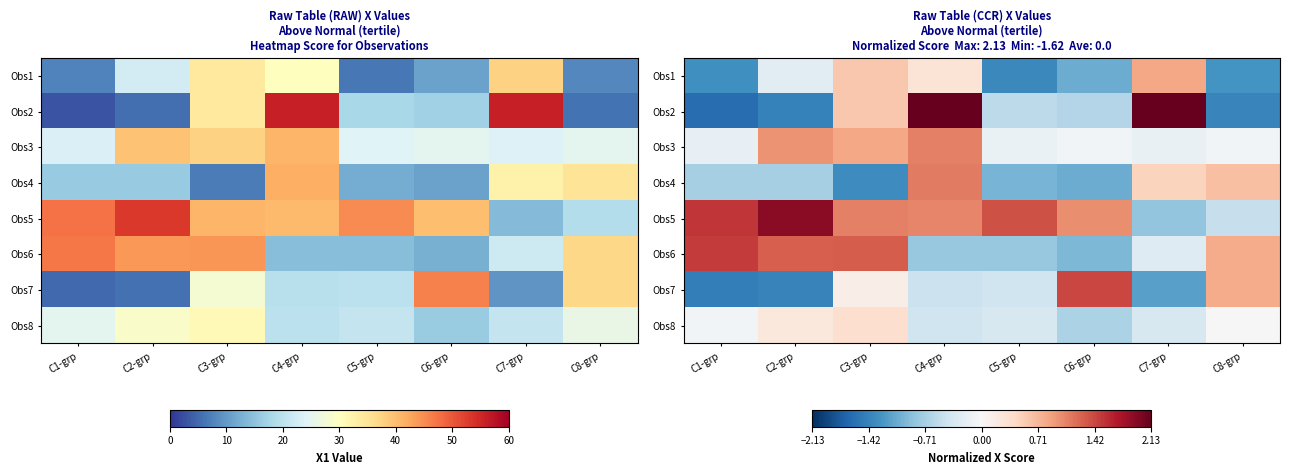

Which has a higher value, C3-grp or C5-grp?

C3-grp